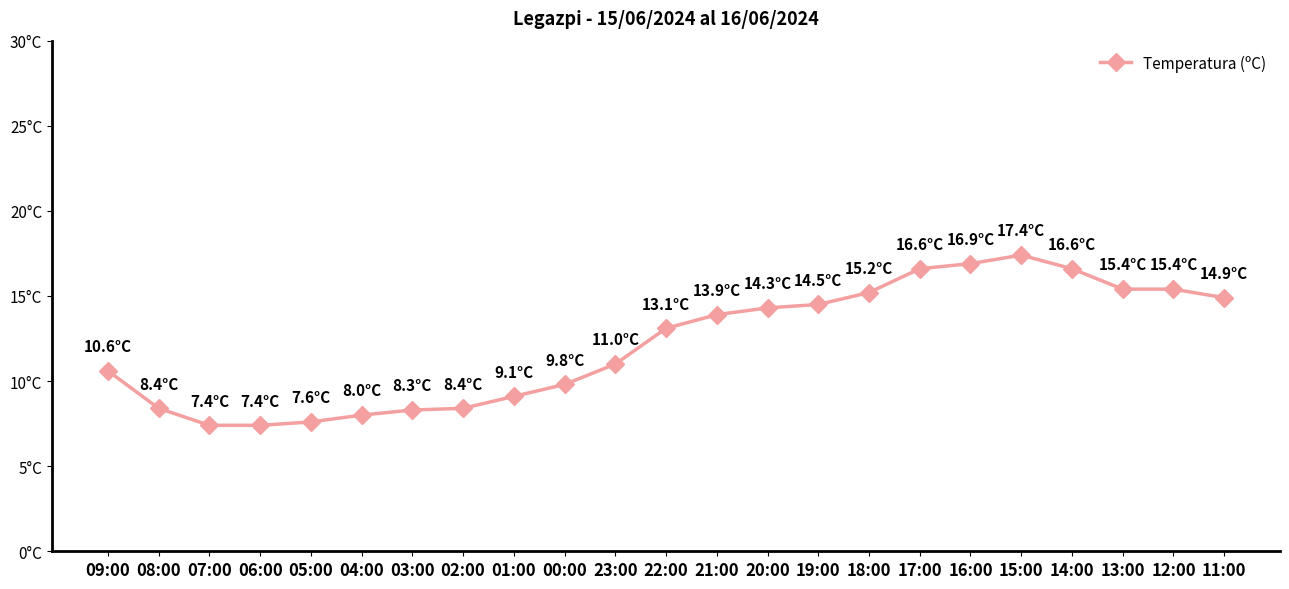

Is this an area chart (filled region under the line)?

No